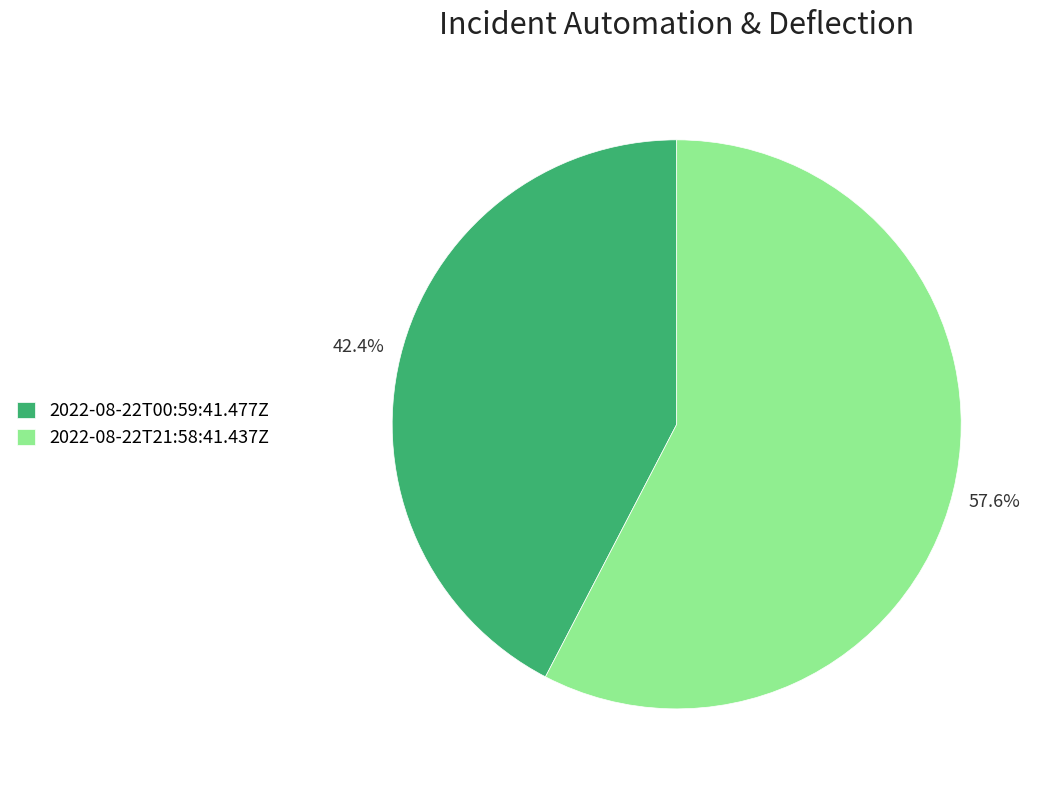

Which has a higher value, 2022-08-22T21:58:41.437Z or 2022-08-22T00:59:41.477Z?

2022-08-22T21:58:41.437Z